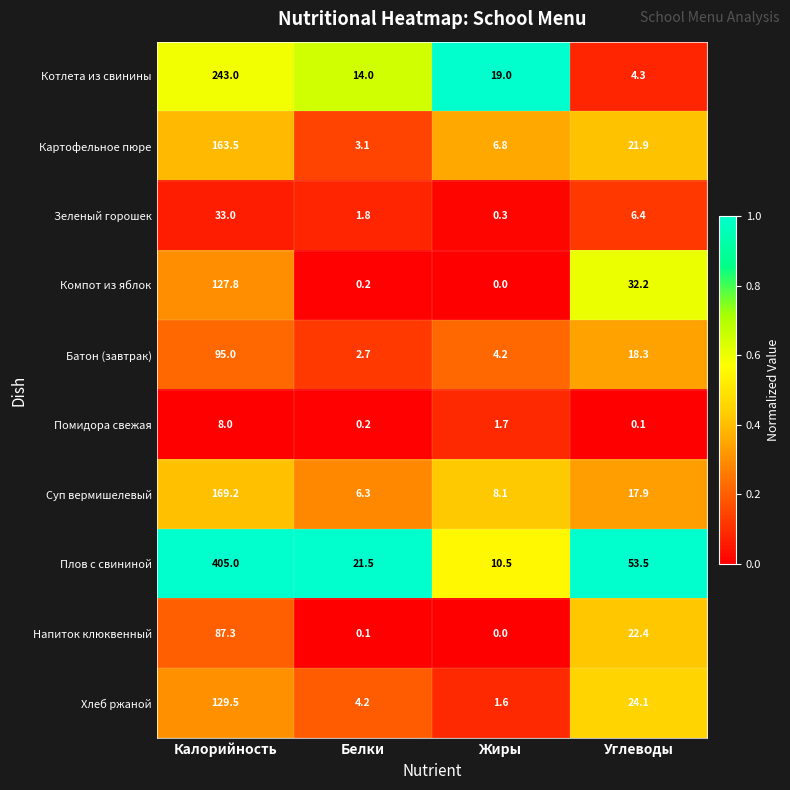

Which label corresponds to the smallest value in the chart?

Жиры